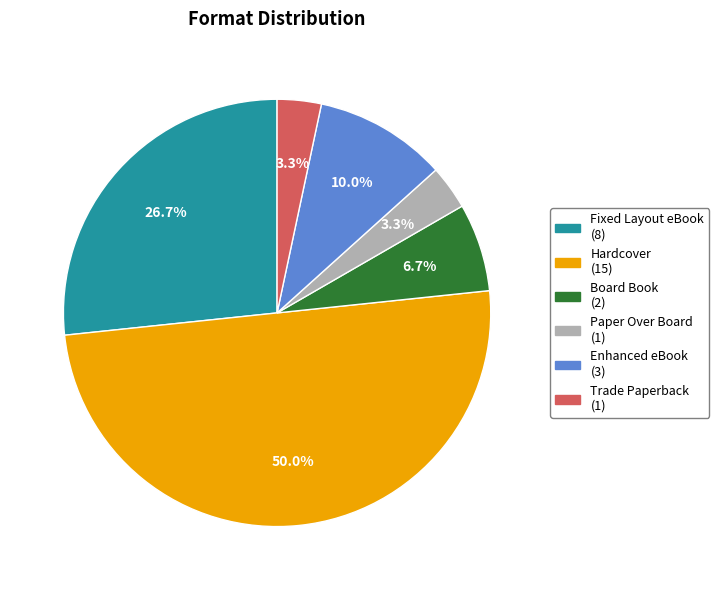

What is the ratio of the value at Board Book (2) to the value at Paper Over Board (1)?

2.0